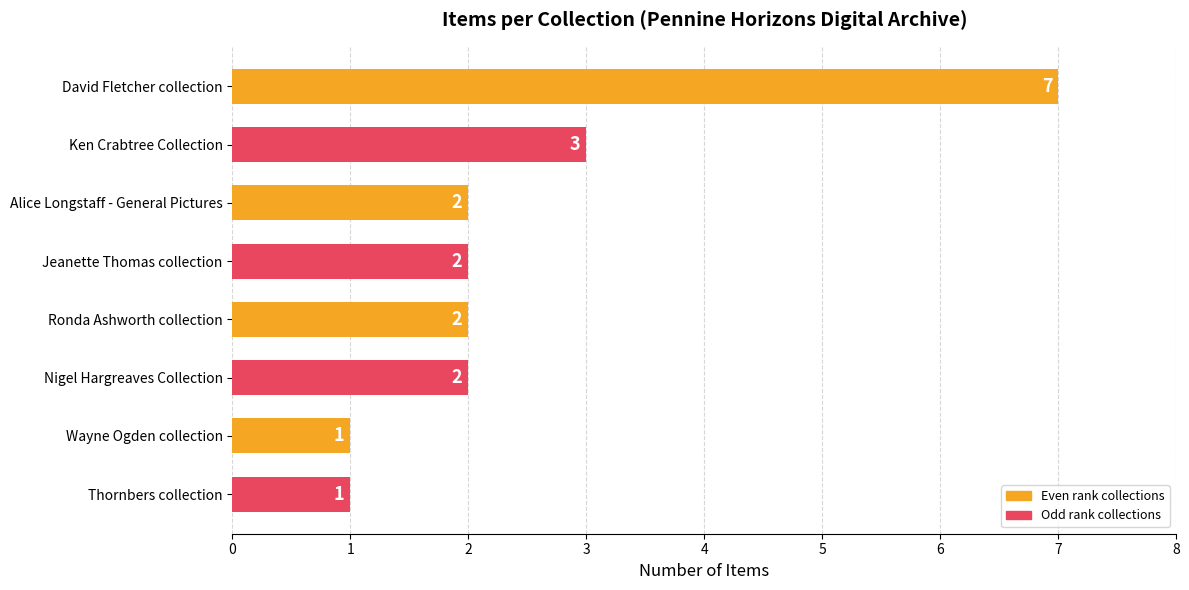

The value at Ronda Ashworth collection is 3. True or false?

False